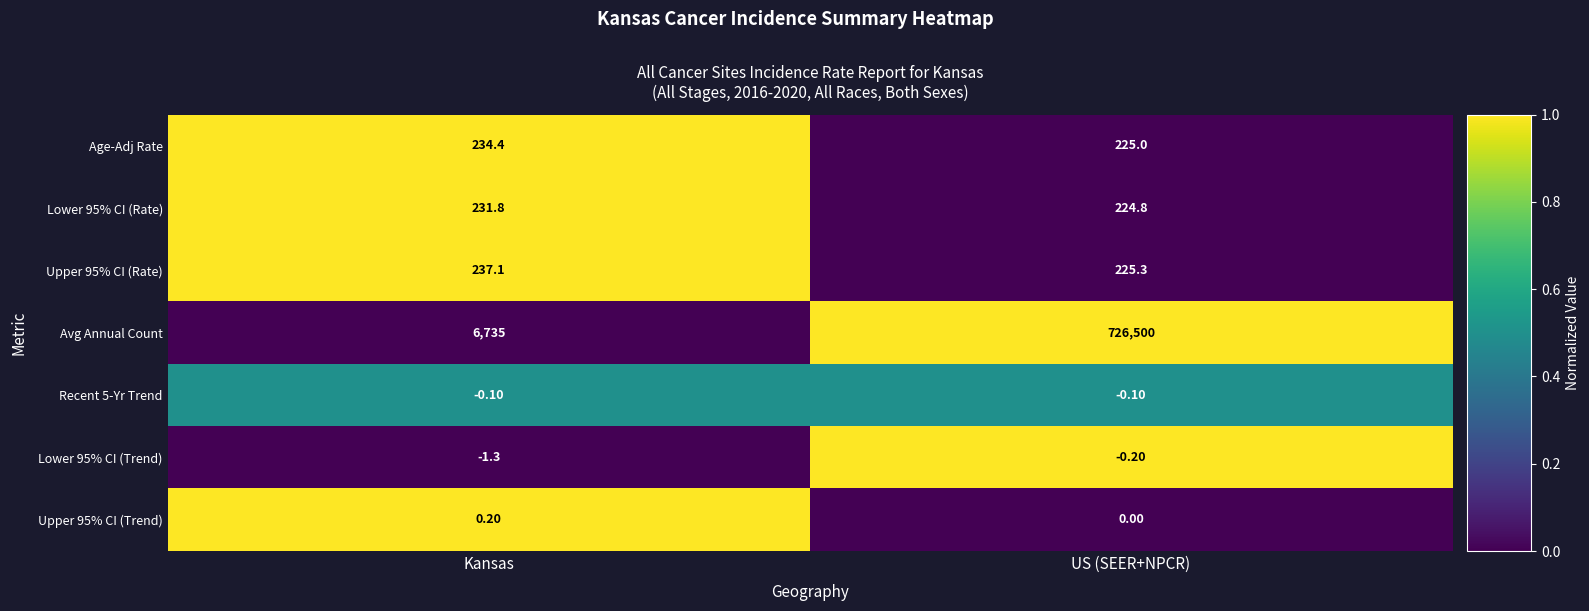

What is the difference between the maximum and minimum values in the Avg Annual Count series?

719765.0